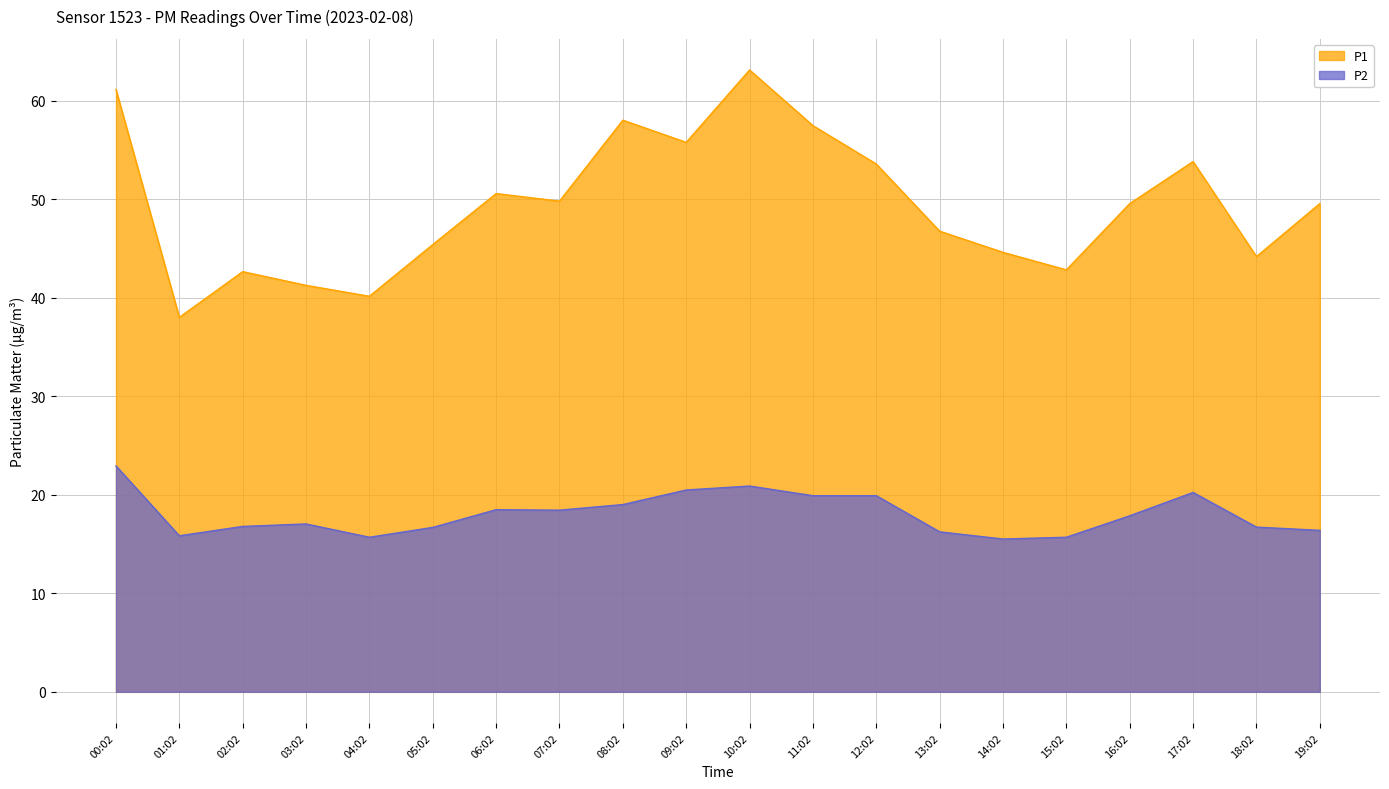

The P2 series shows 15.5 at 14:02. True or false?

True